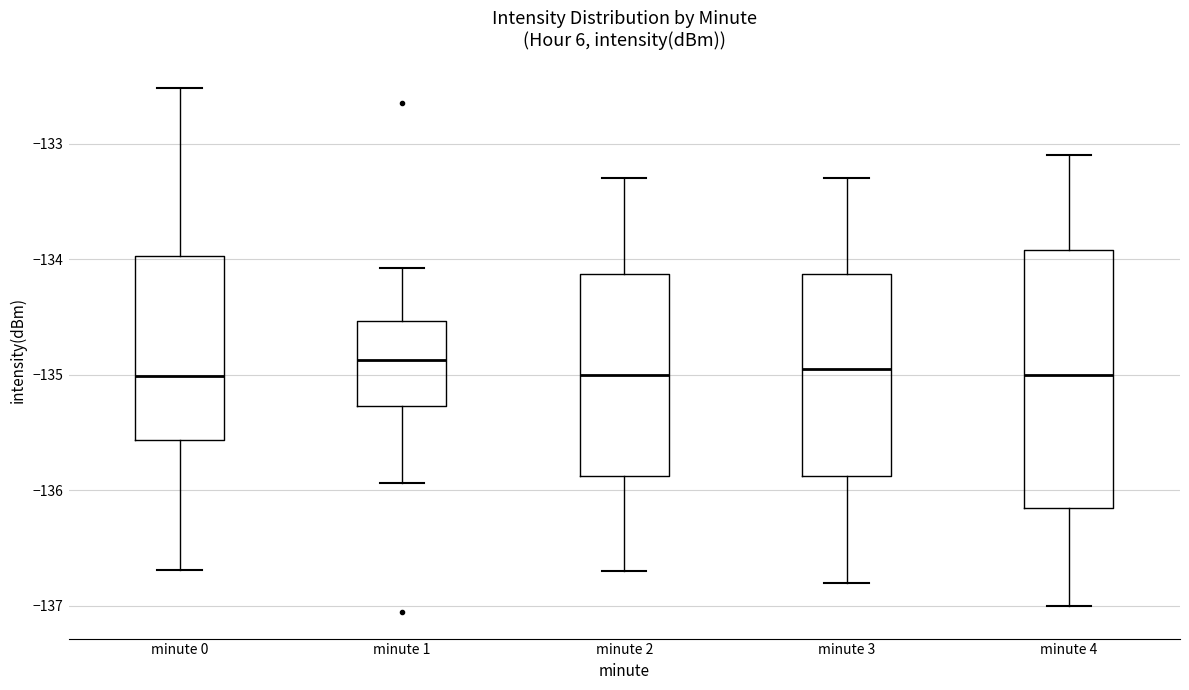

Where does the lower whisker of the box for minute 2 end on the y-axis? The values are not printed on the chart, so give them approximately, as read against the axis.

-136.7